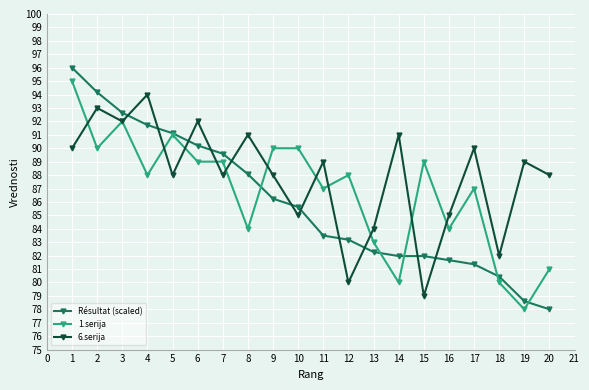

What is the value of the 6.serija point at the 9th from the left?

88.0